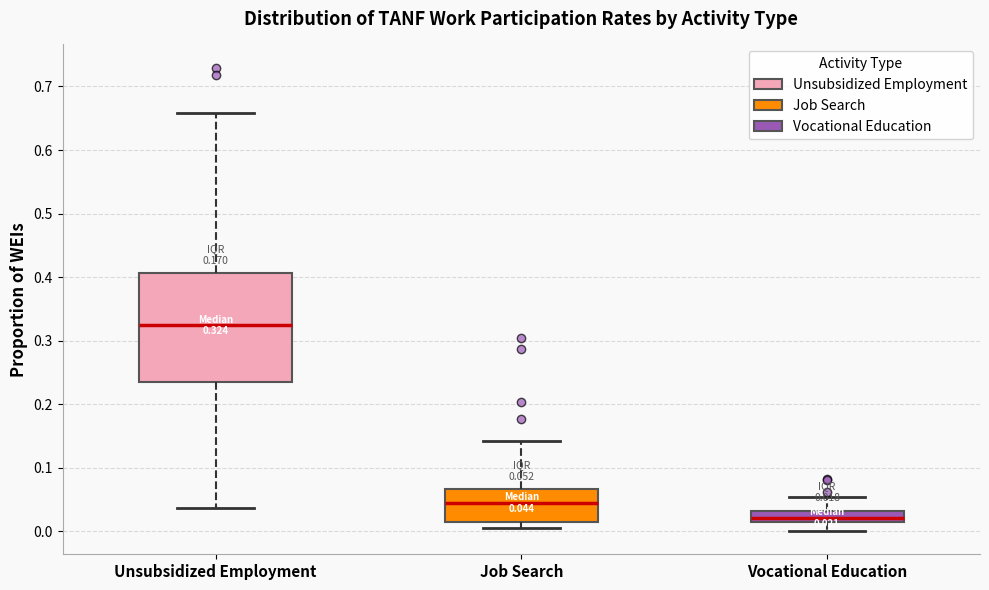

Which box has the lowest median line?

Vocational Education